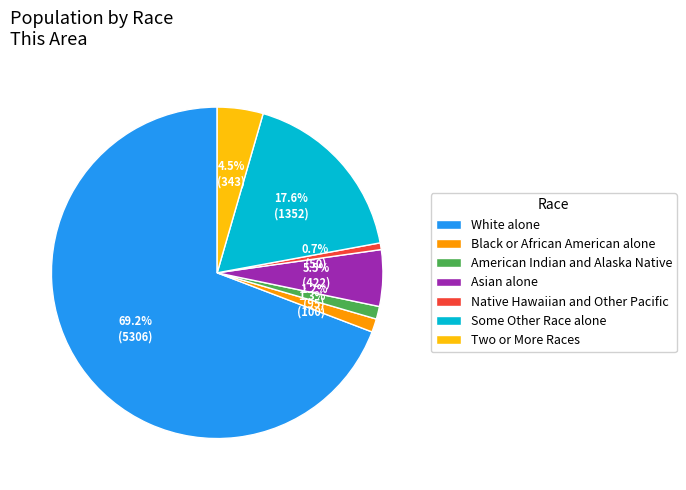

What is the ratio of the value at Some Other Race alone to the value at Black or African American alone?

13.5